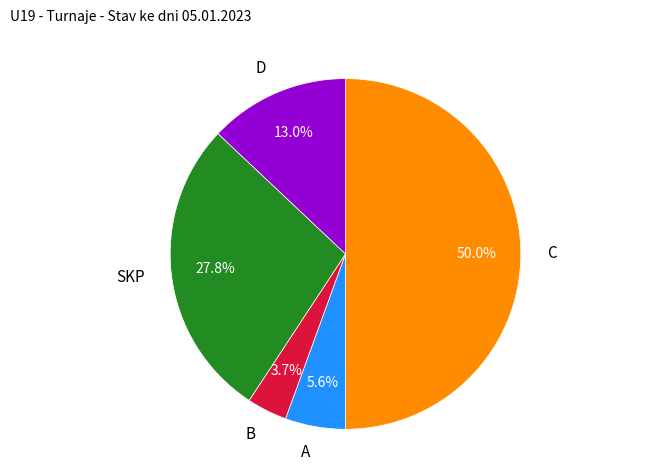

Is there a majority slice in this chart?

No